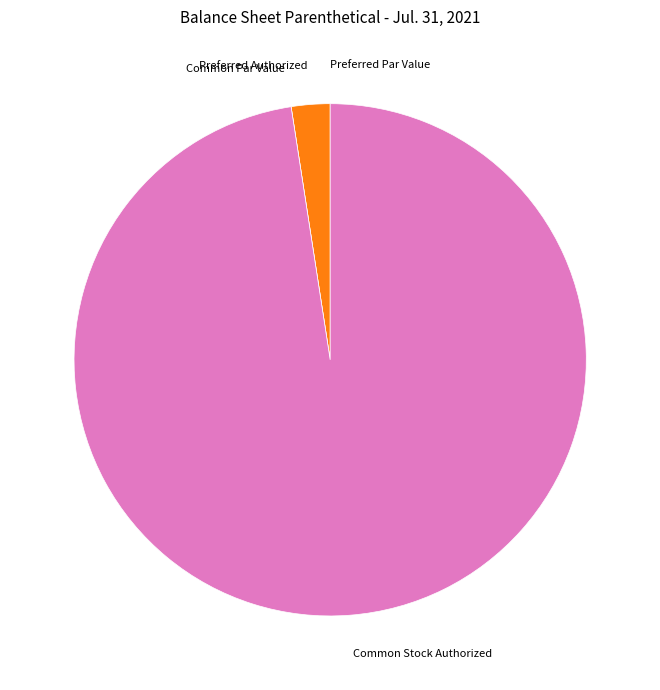

Does any single category account for the majority?

Yes